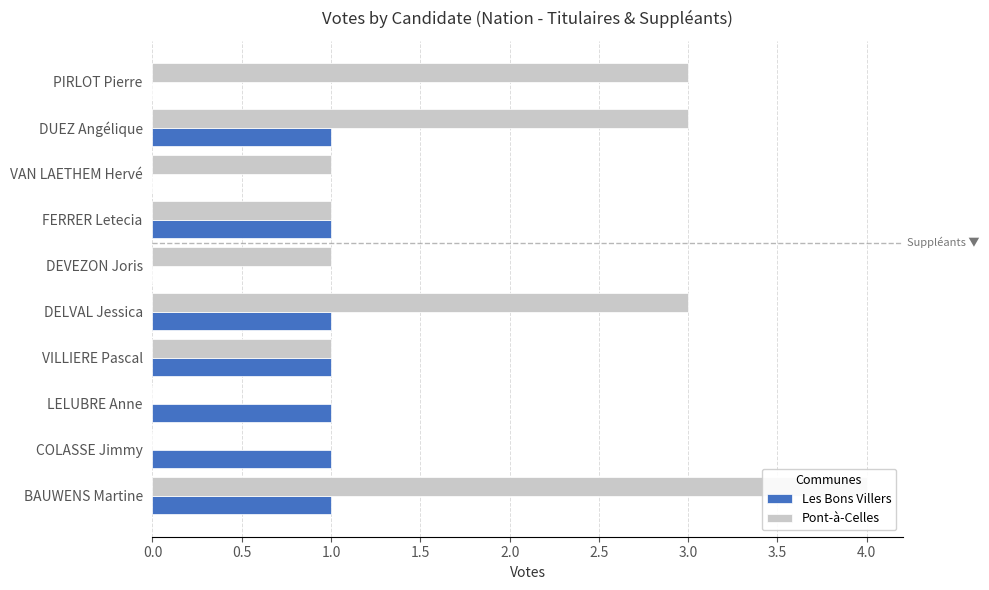

What is the value of the Les Bons Villers bar at the 6th from the left?

1